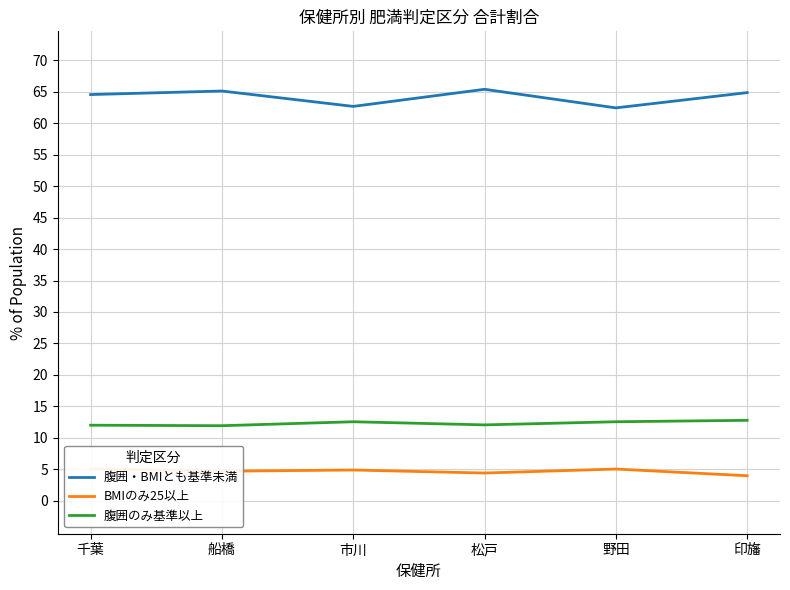

Is this an area chart (filled region under the line)?

No